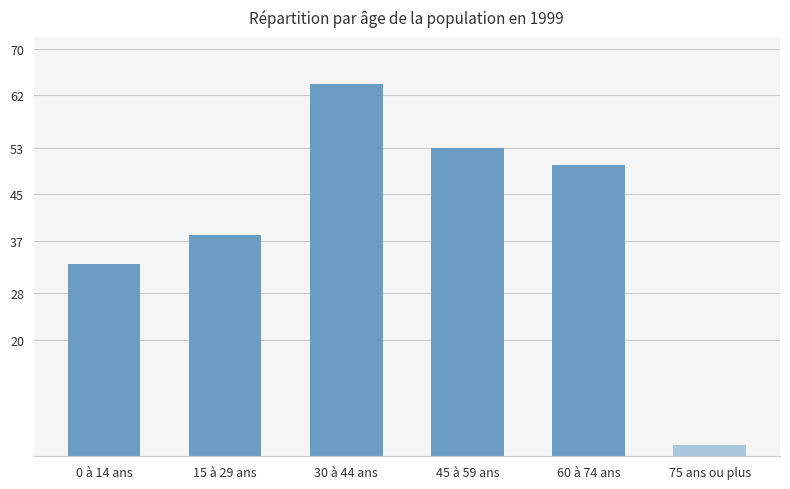

Approximately how many times larger is the value at 30 à 44 ans compared to 75 ans ou plus?

32.0